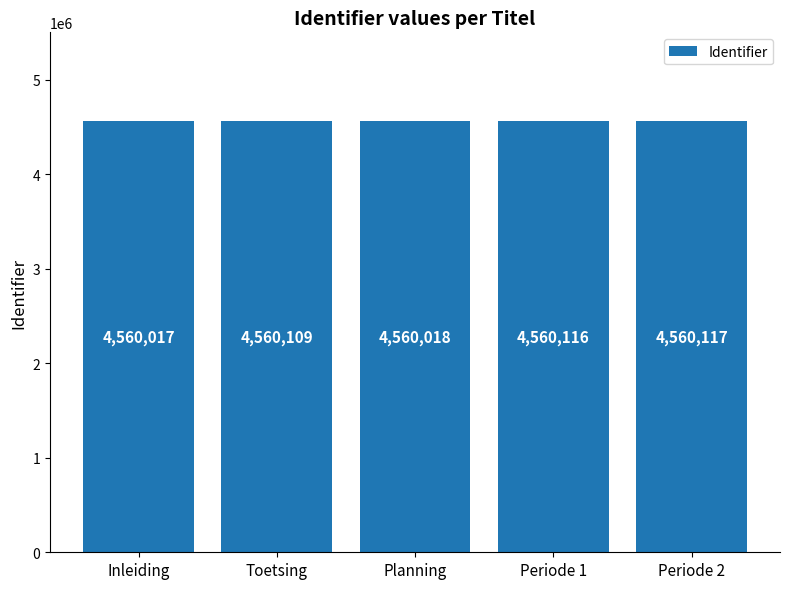

Which has a higher value, Inleiding or Periode 2?

Periode 2